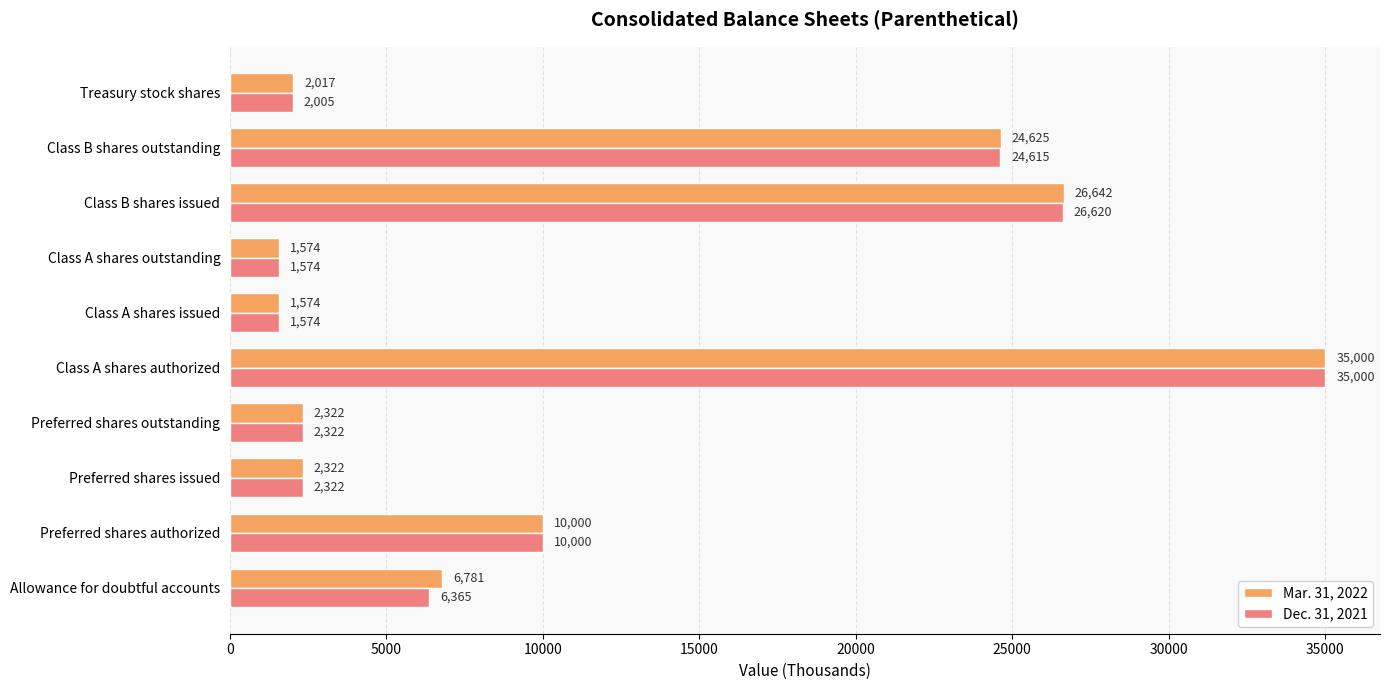

What is the maximum value shown in the chart?

35000